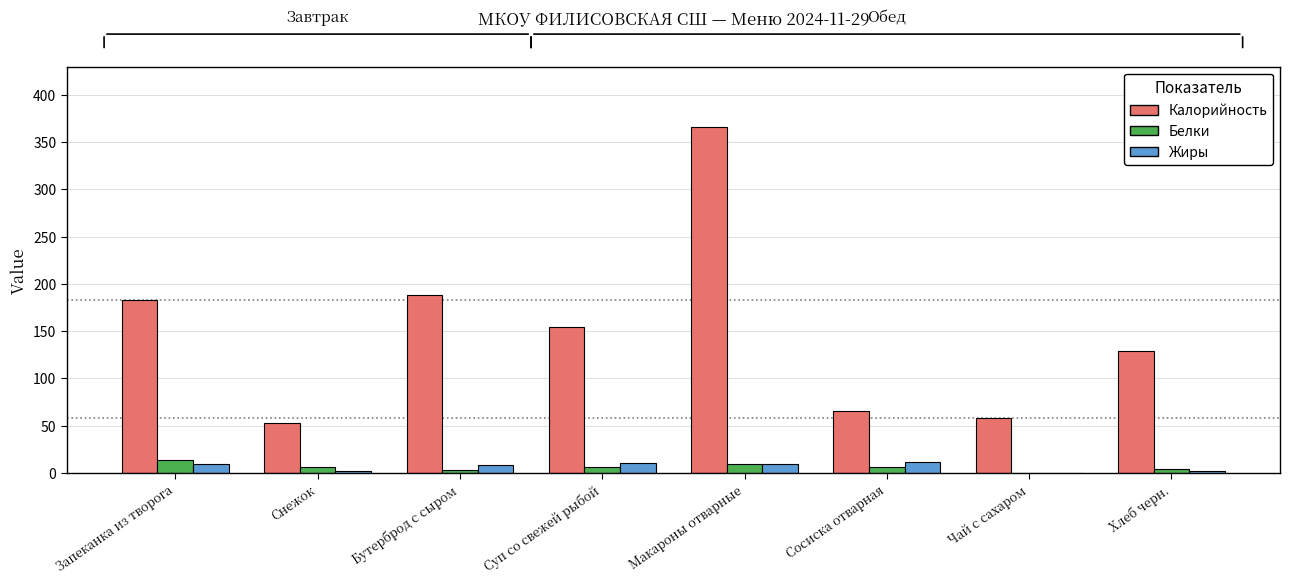

How many groups of bars are there?

8